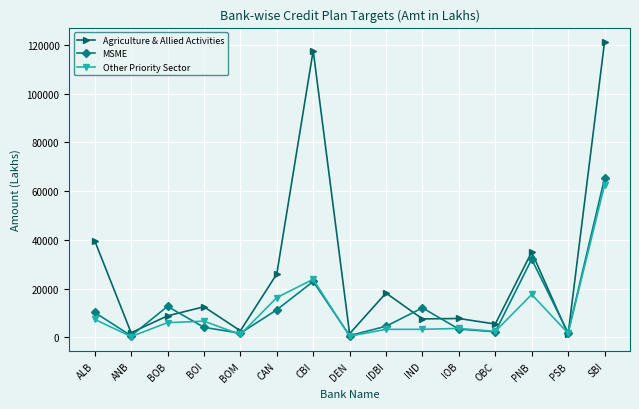

What is the average value of the Other Priority Sector series?

10477.1